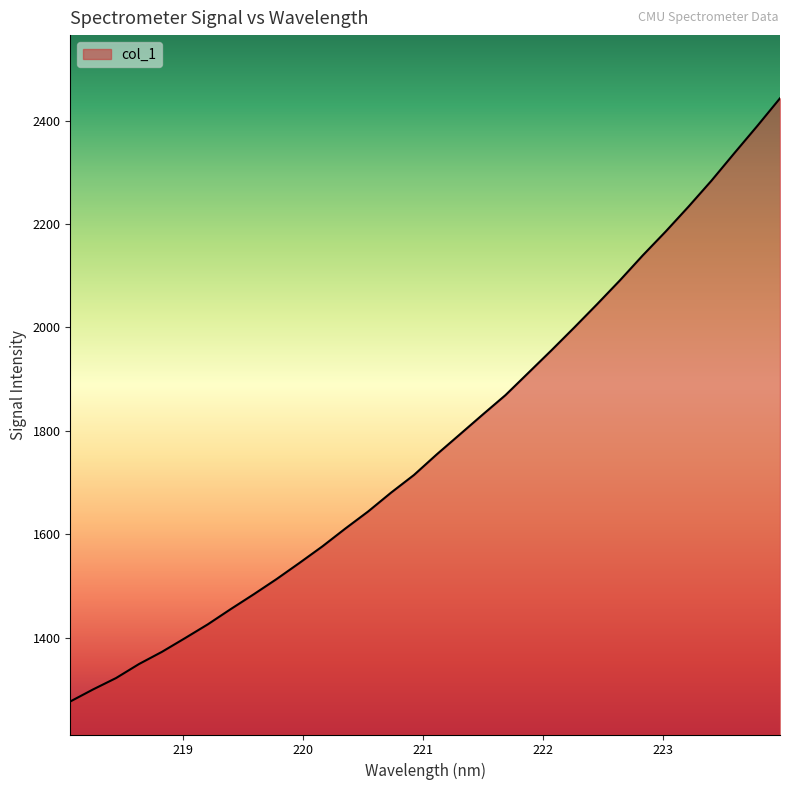

What is the greatest value displayed?

2443.1